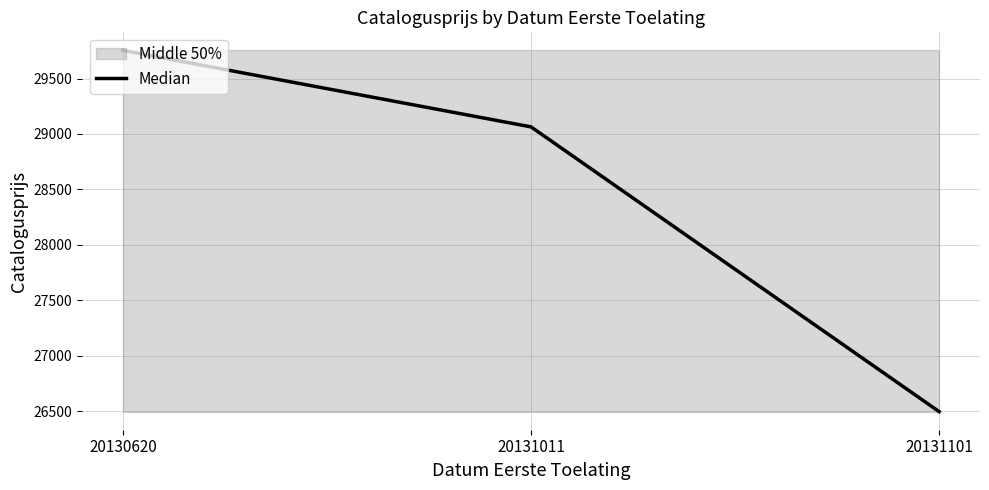

Does the chart display data point markers on the line(s)?

No